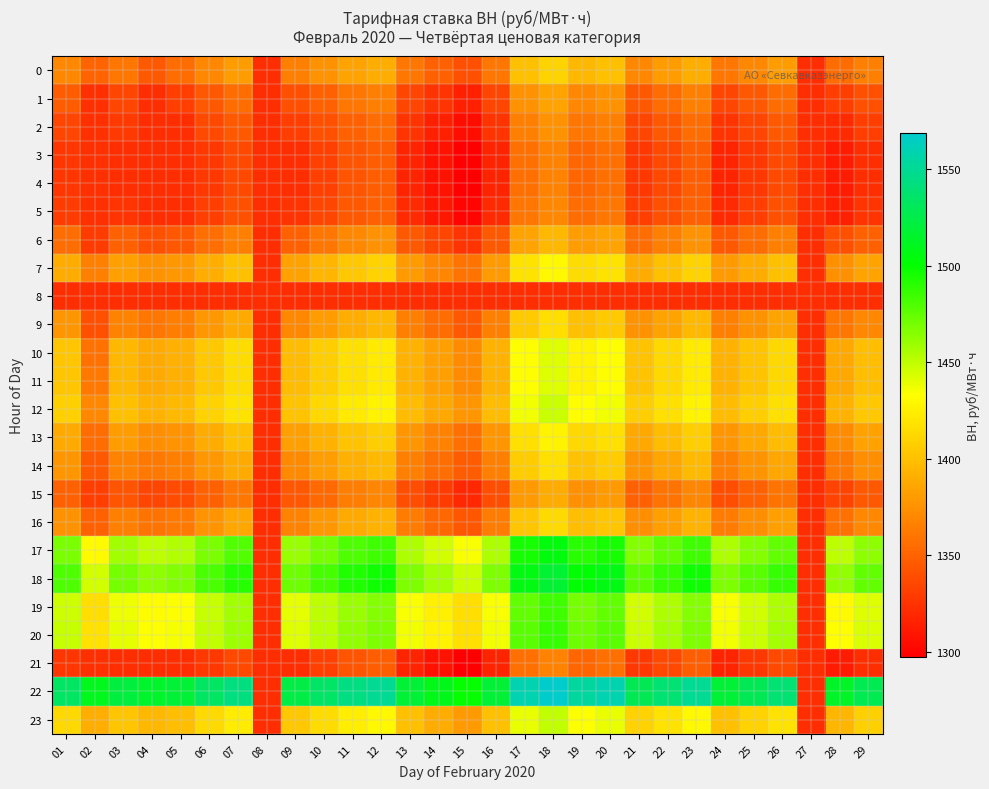

What is the difference between the highest and lowest values at 15?

202.0